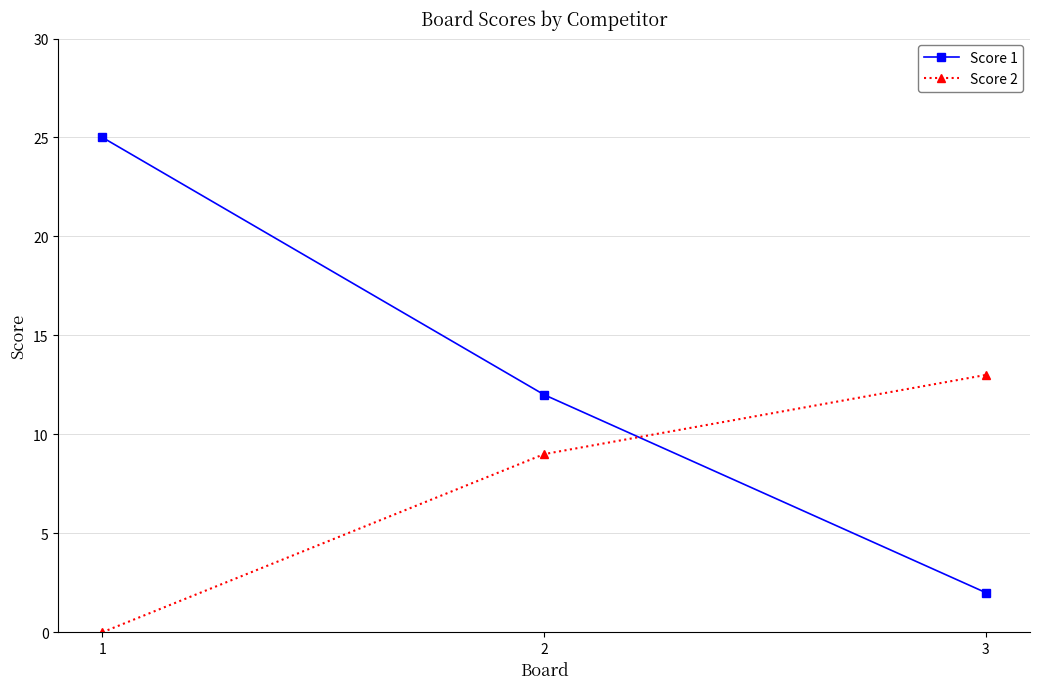

True or false: Score 1 has a value of 12 at 2.

True